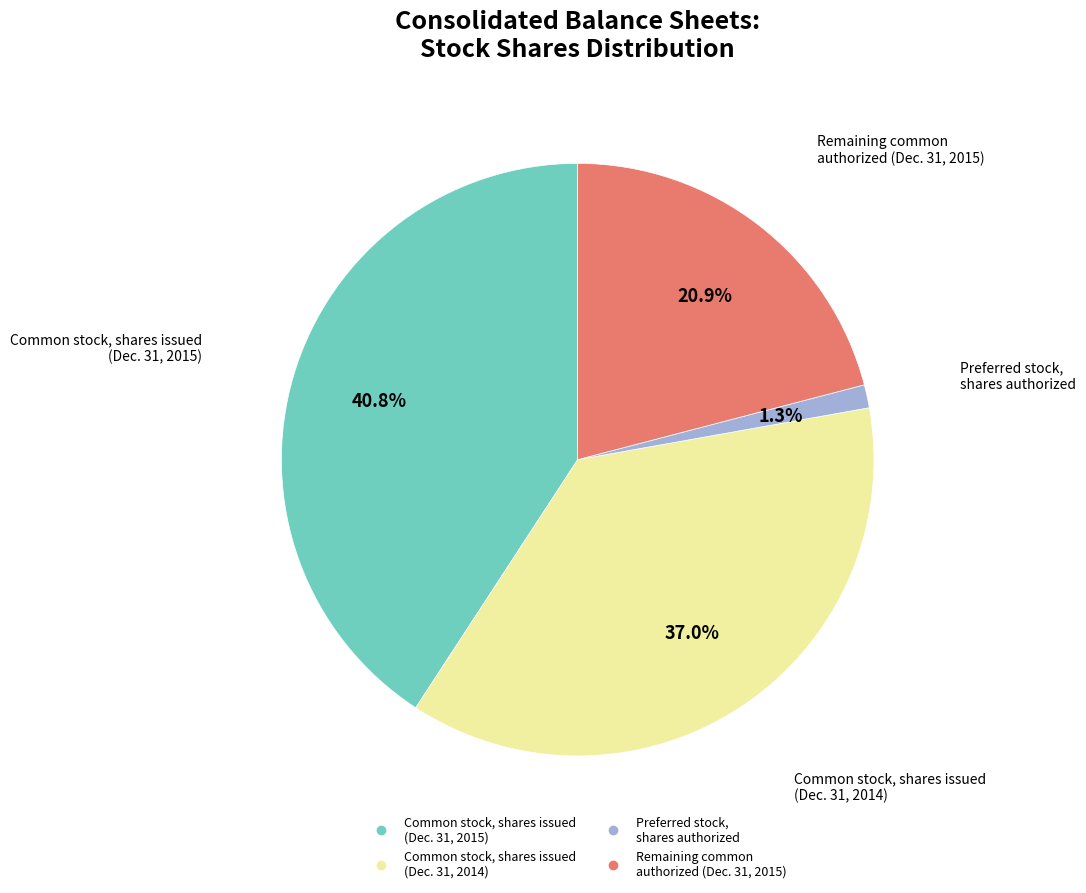

Is there a majority slice in this chart?

No